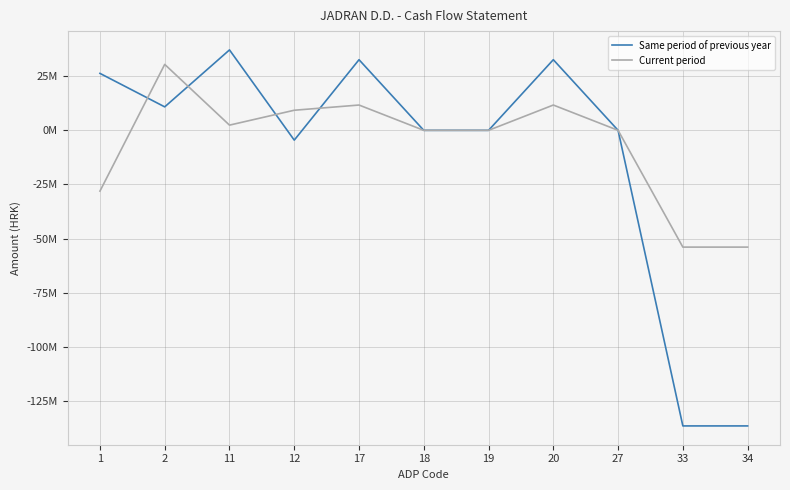

True or false: Current period has a value of -53944331 at 33.

True